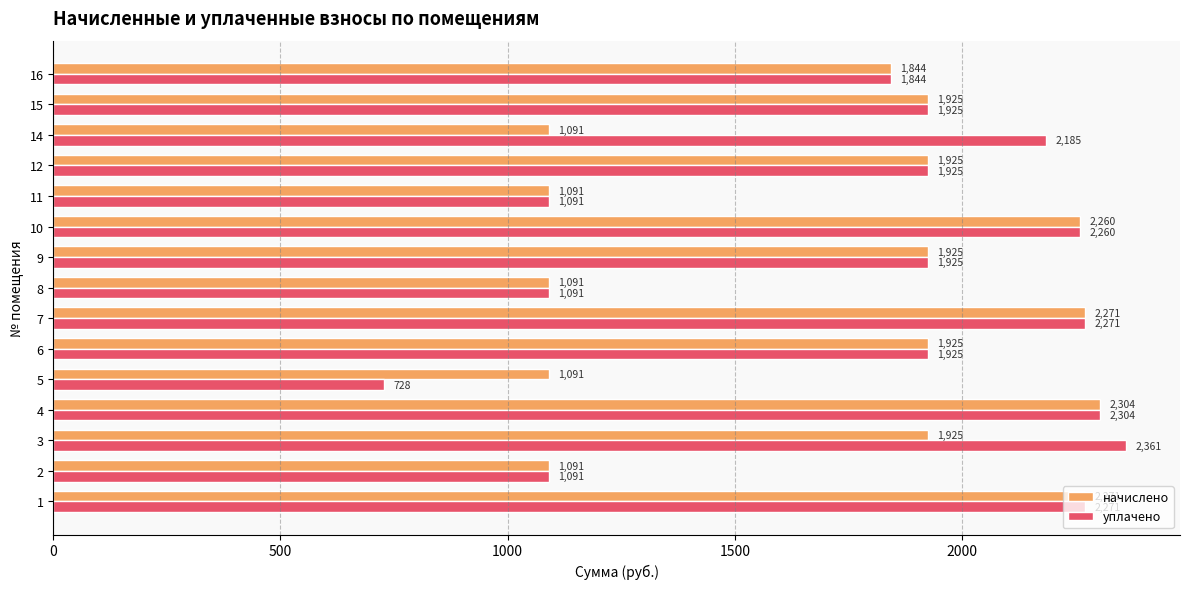

What are all the series names shown in the legend?

начислено, уплачено